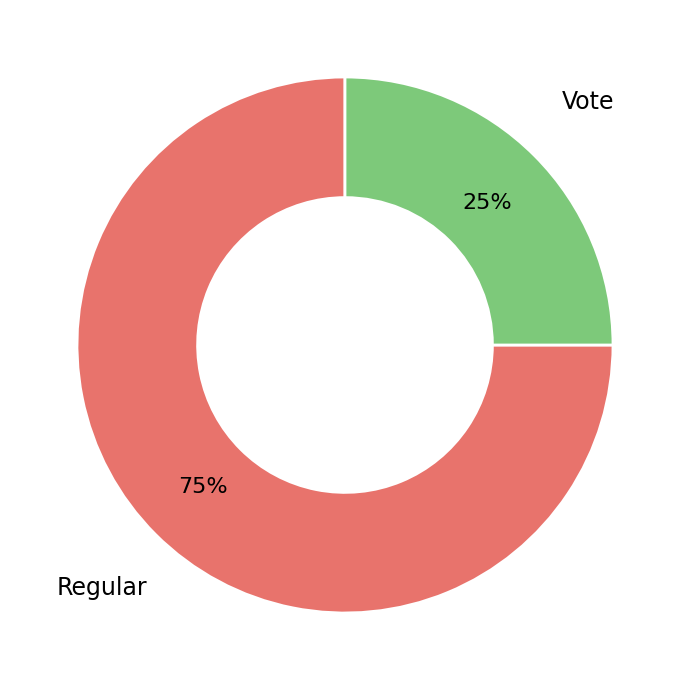

How many slices are in this pie chart?

2